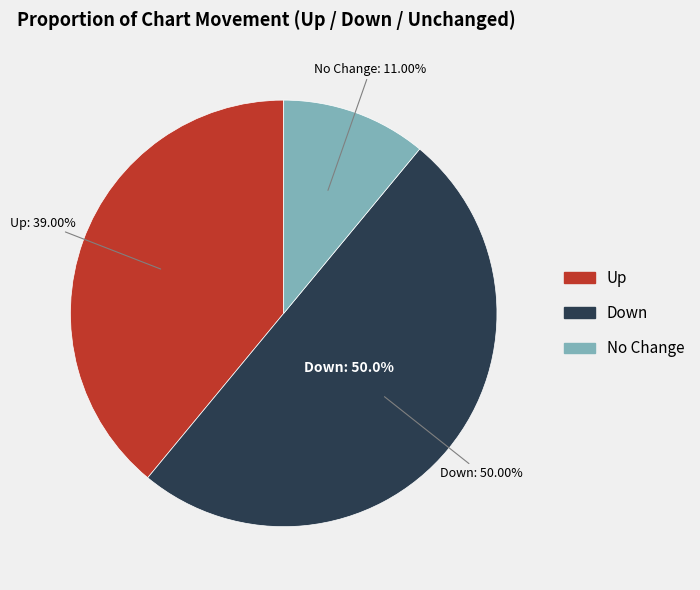

What percentage is the down slice, to the nearest percent?

50%